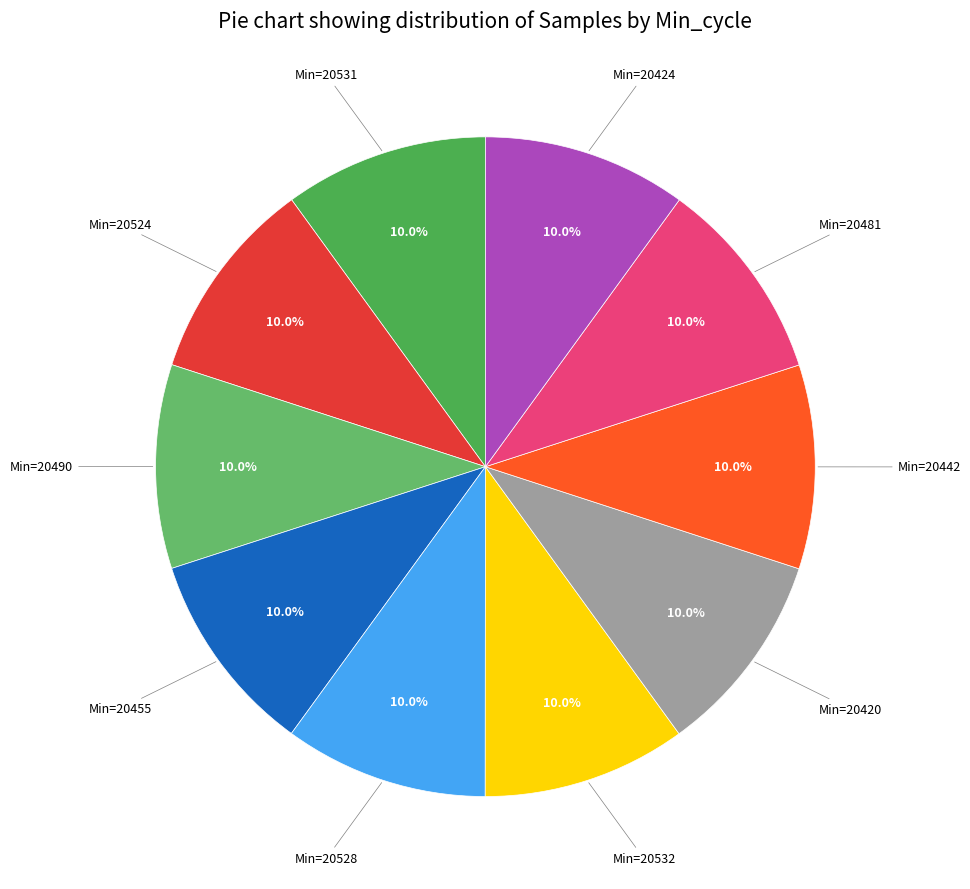

Count the number of slices in the pie.

10